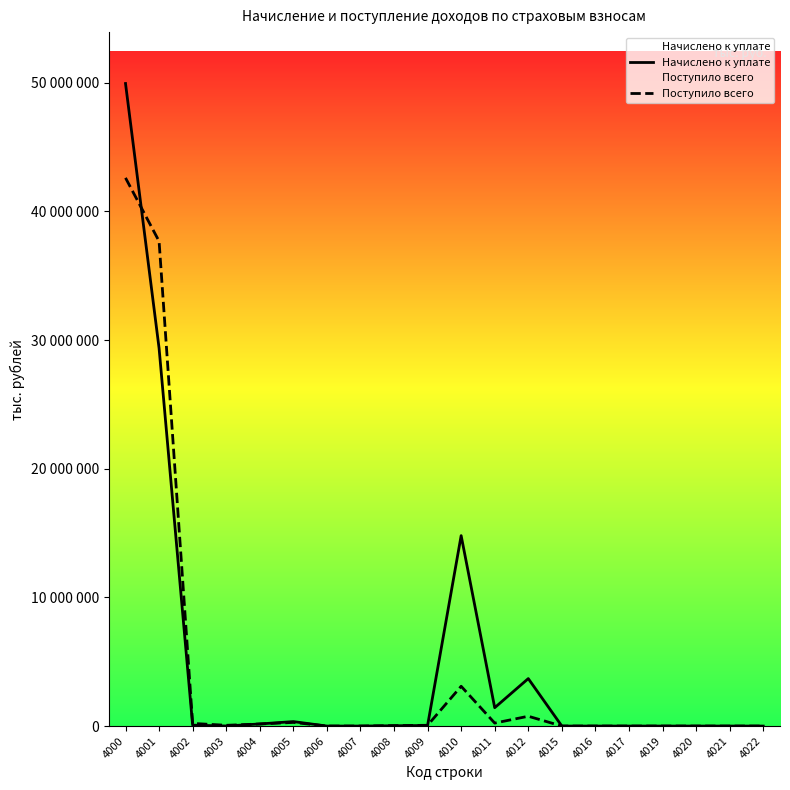

Is the value of Поступило всего at 4008 greater than the value of Начислено к уплате at 4022?

Yes